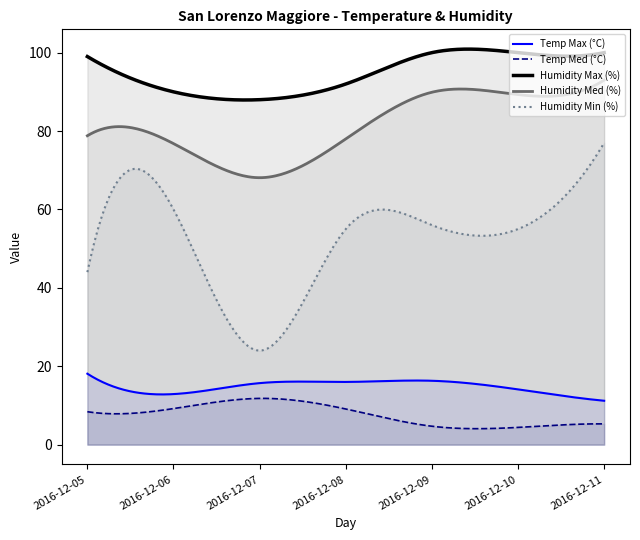

Reading right to left, what are all the values shown in this chart?

Temp Max (°C): 11.2	14.1	16.3	16.0	15.7	12.9	18.1
Temp Med (°C): 5.3	4.4	4.7	9.1	11.8	9.2	8.4
Humidity Max (%): 100.0	100.0	100.0	92.0	88.0	90.0	99.0
Humidity Med (%): 93.0	89.3	89.9	78.0	68.1	76.8	78.8
Humidity Min (%): 77.0	55.0	56.0	55.0	24.0	60.0	44.0